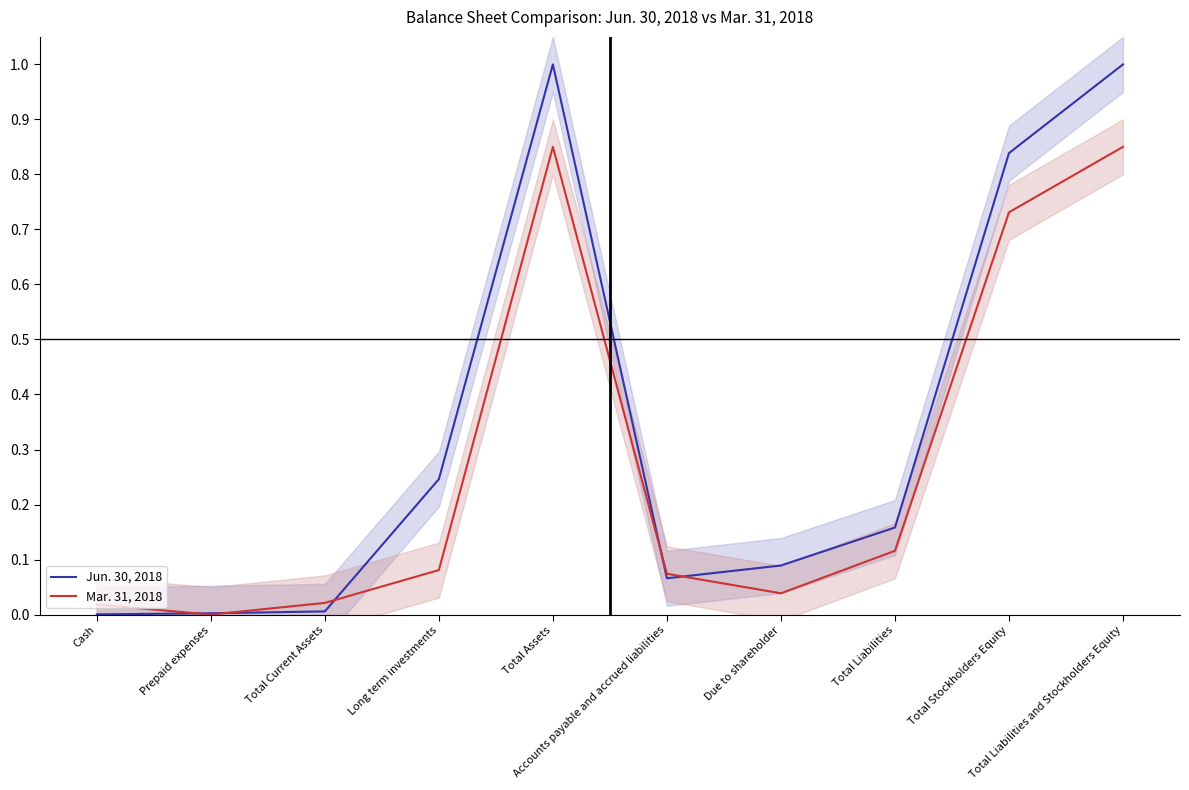

Which has a higher value, Total Assets or Total Current Assets?

Total Assets